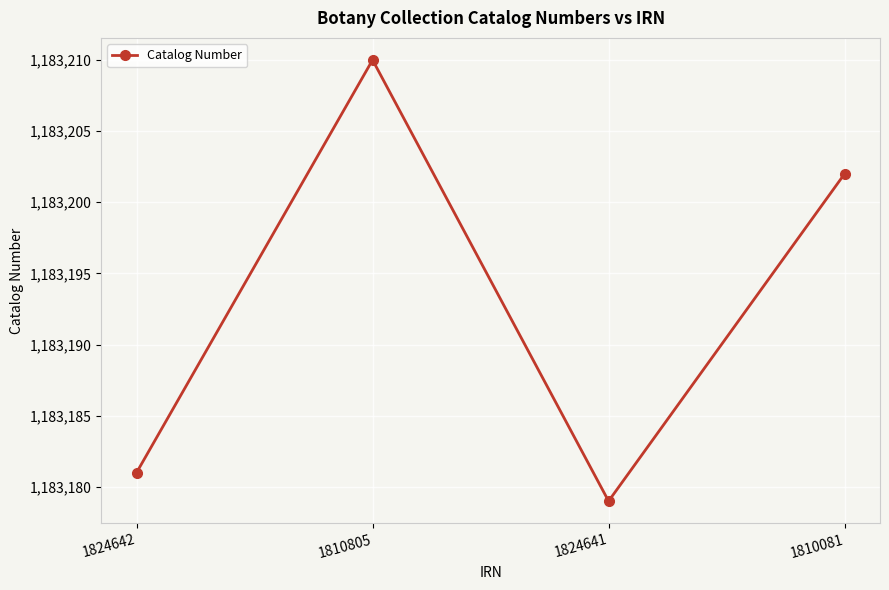

List the labels in order of value, smallest first.

1824641, 1824642, 1810081, 1810805